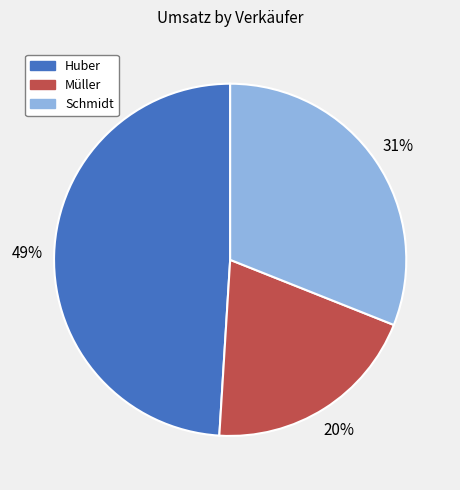

Approximately how many times larger is the value at Schmidt compared to Müller?

1.6